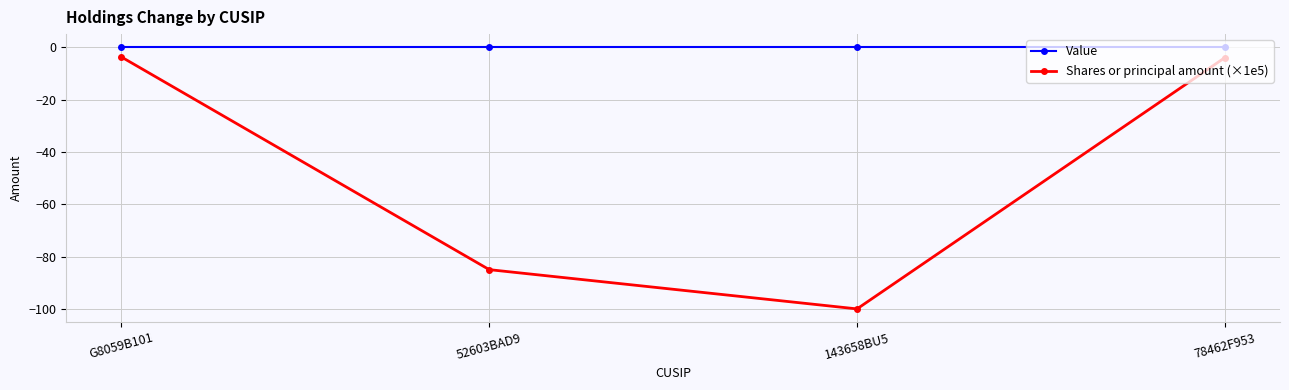

True or false: Shares or principal amount (×1e5) and Value intersect in this chart.

False